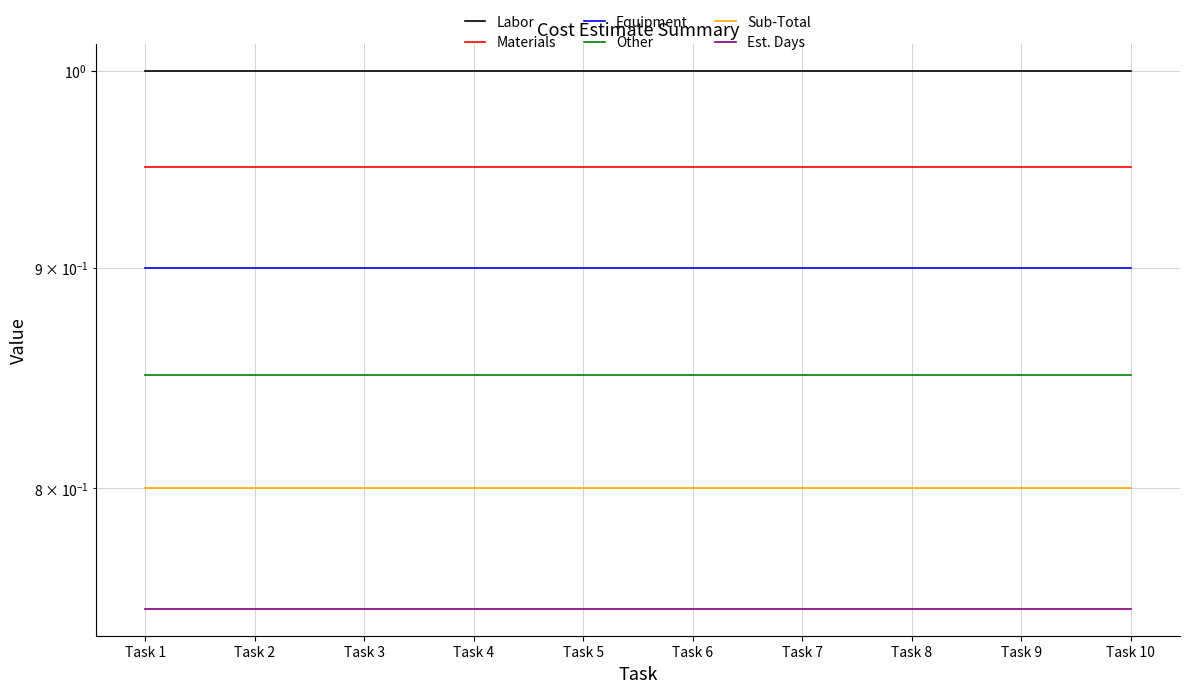

At Task 4, list the series in order from smallest to largest.

Est. Days, Sub-Total, Other, Equipment, Materials, Labor